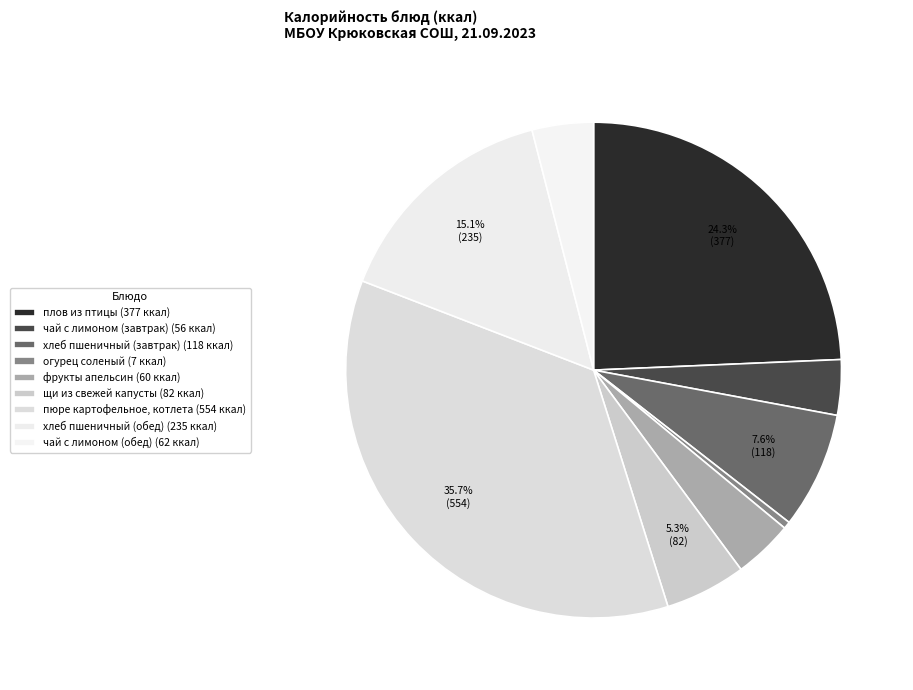

Is it true that огурец соленый is 0% of the pie?

True